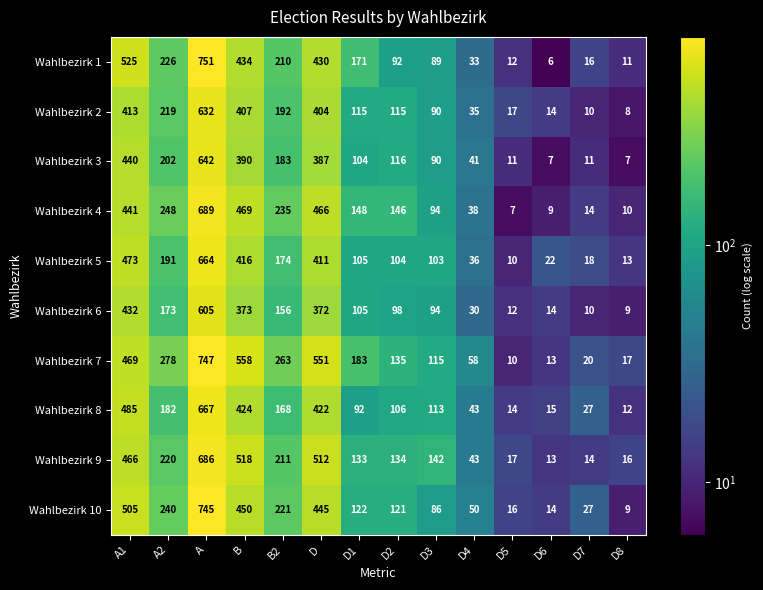

What is the difference between the maximum and minimum values in the Wahlbezirk 8 series?

655